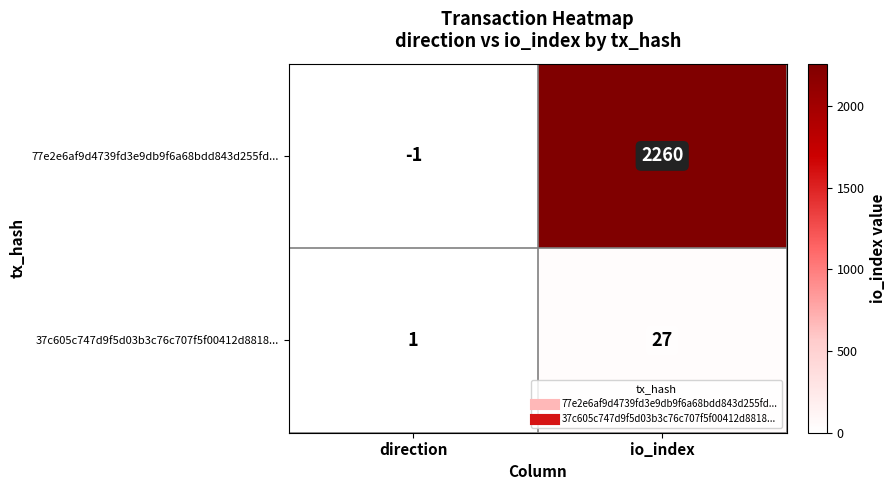

The 77e2e6af9d4739fd3e9db9f6a68bdd843d255fd... series shows 4058 at io_index. True or false?

False